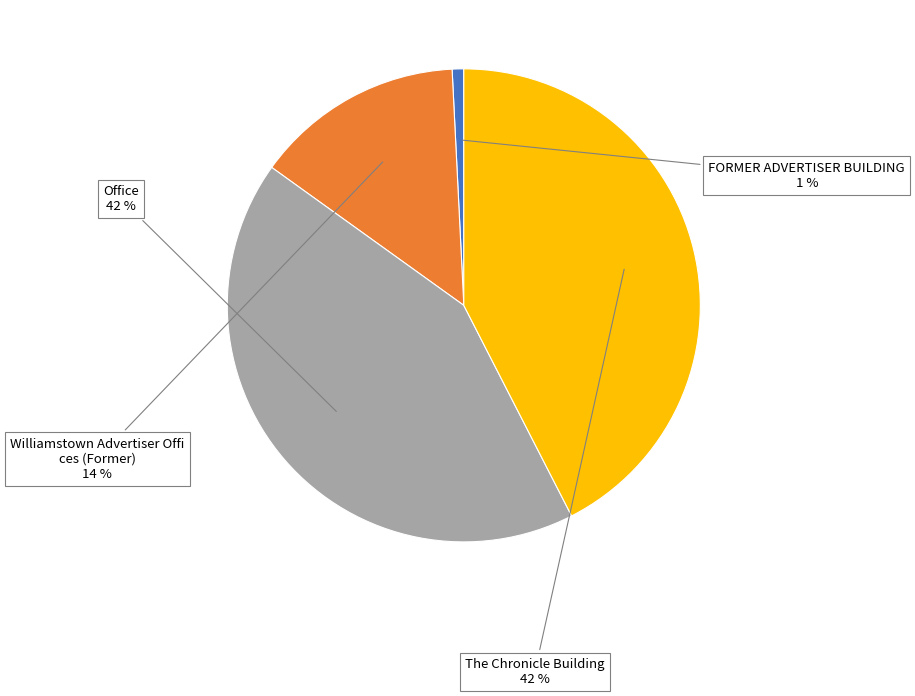

To the nearest percent, what is the average slice percentage?

25%